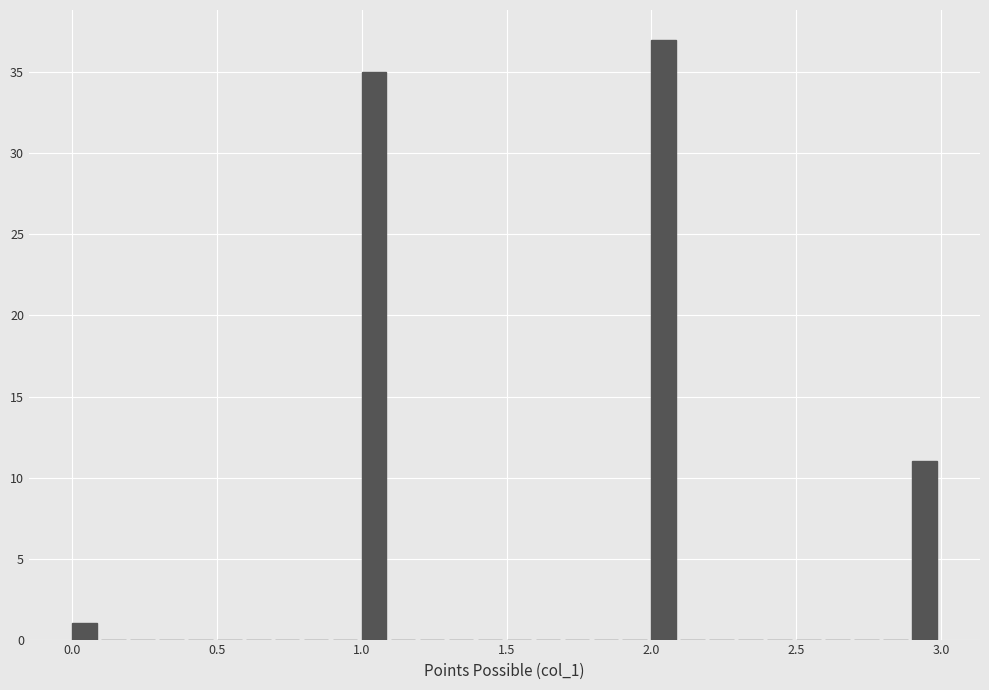

Read against the x-axis, roughly where is the centre of the tallest bar?

2.05